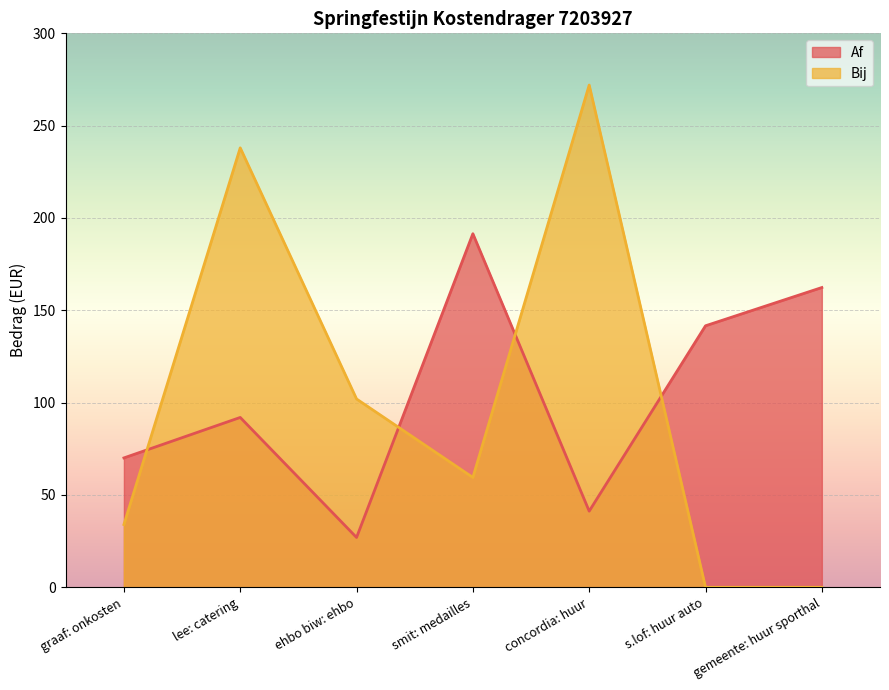

Rank the series by their average value, from highest to lowest.

Af, Bij